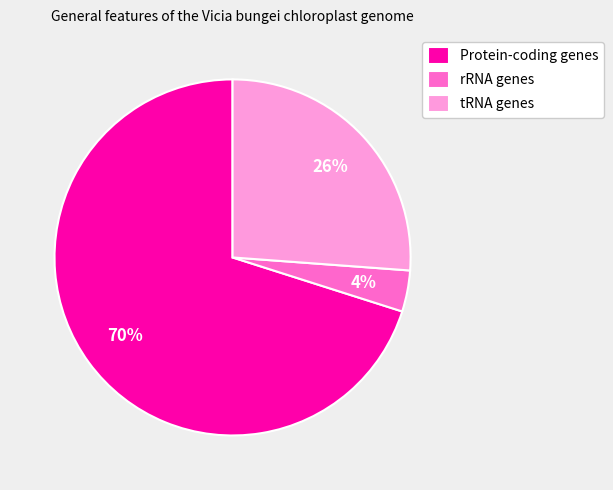

To the nearest percent, what is the difference between the tRNA genes and rRNA genes slice percentages?

22%